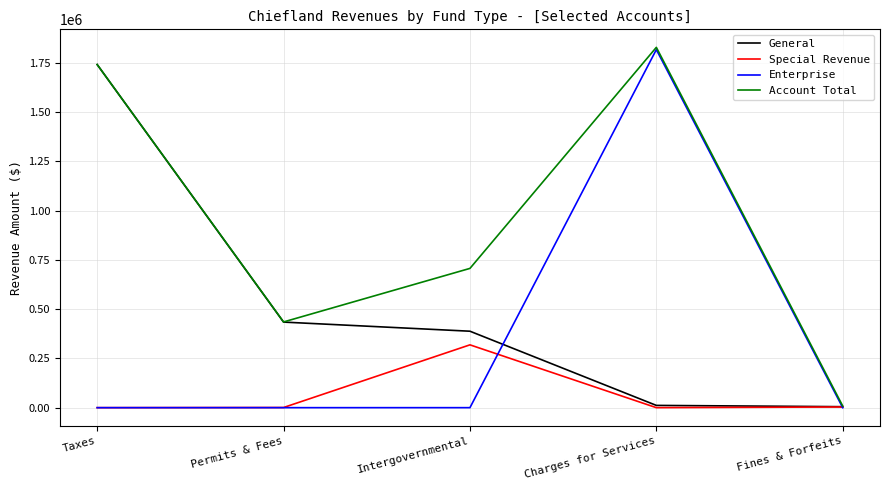

What is the average value of the Enterprise series?

363250